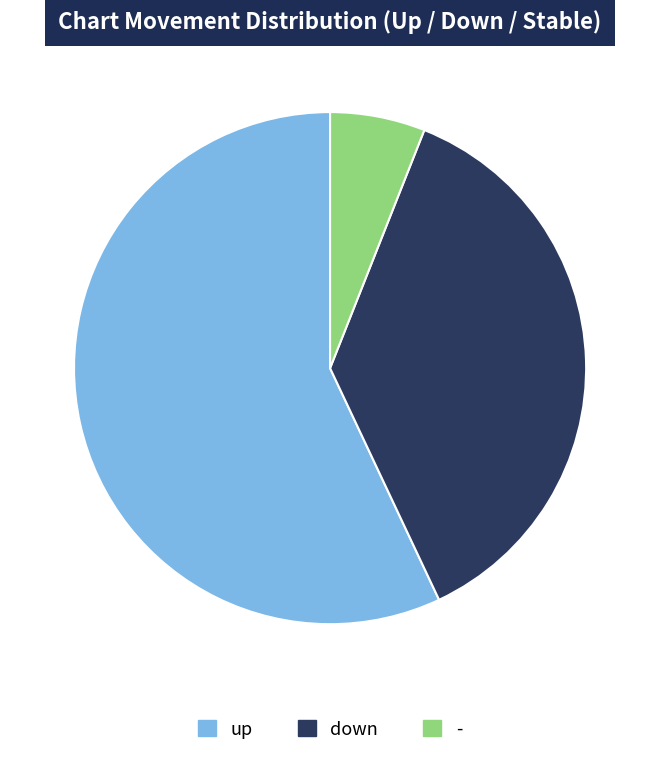

What is the largest slice in the pie chart?

up